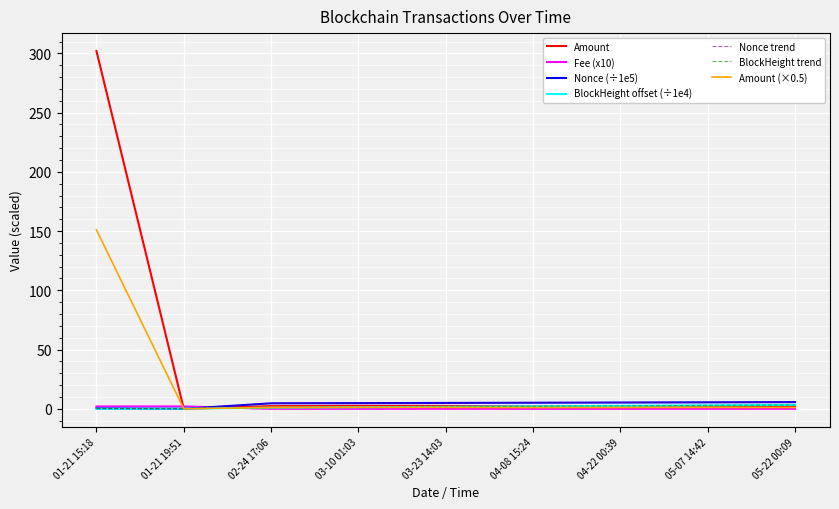

Rank the series by their maximum value, from highest to lowest.

Amount, Nonce (scaled), BlockHeight (scaled), Fee